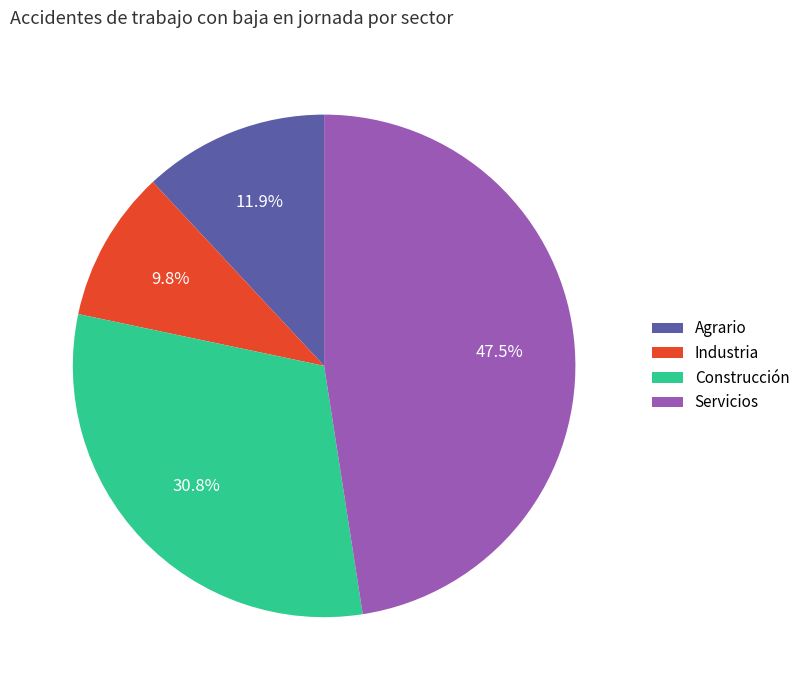

Does Construcción account for over 50% of the chart?

No